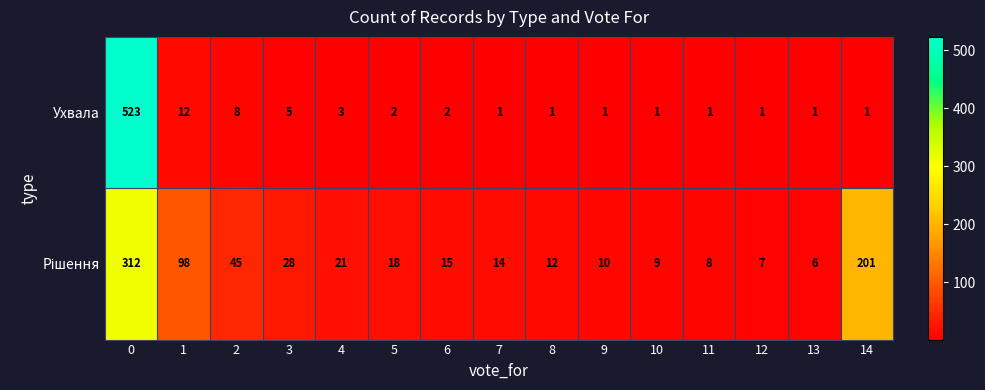

What is the total value across all series at 1?

110